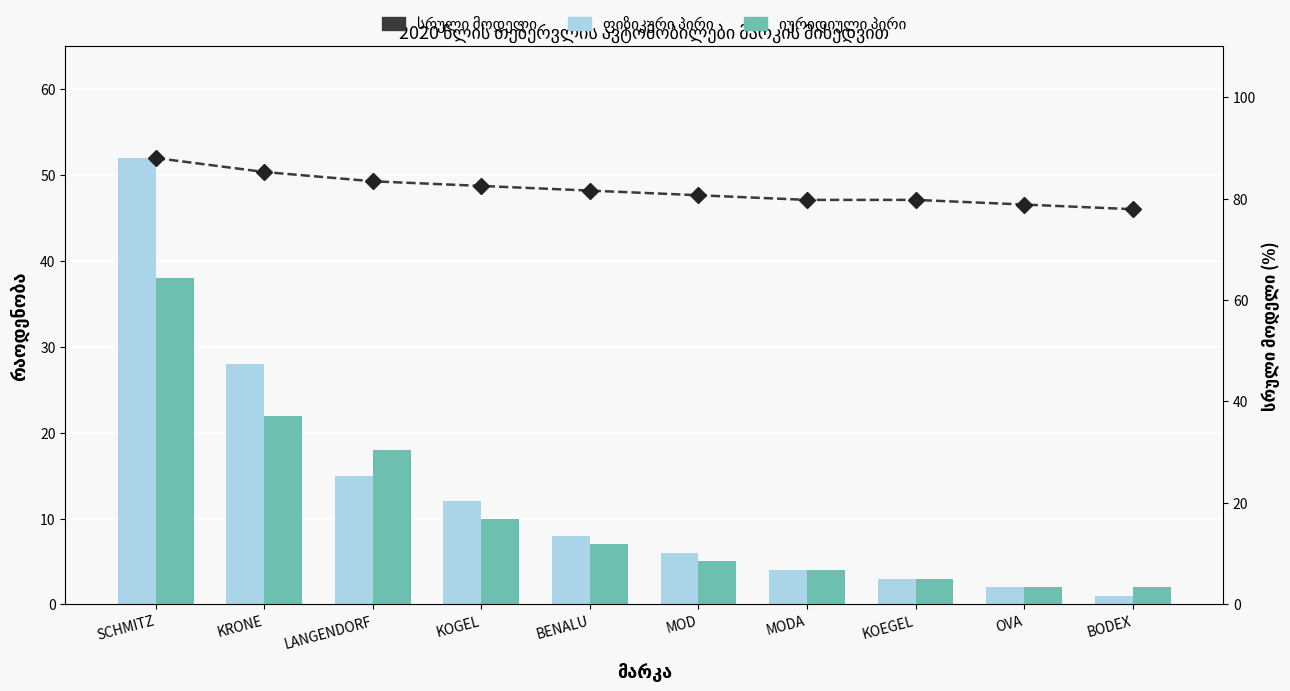

What is the label of the 3rd bar from the right?

KOEGEL